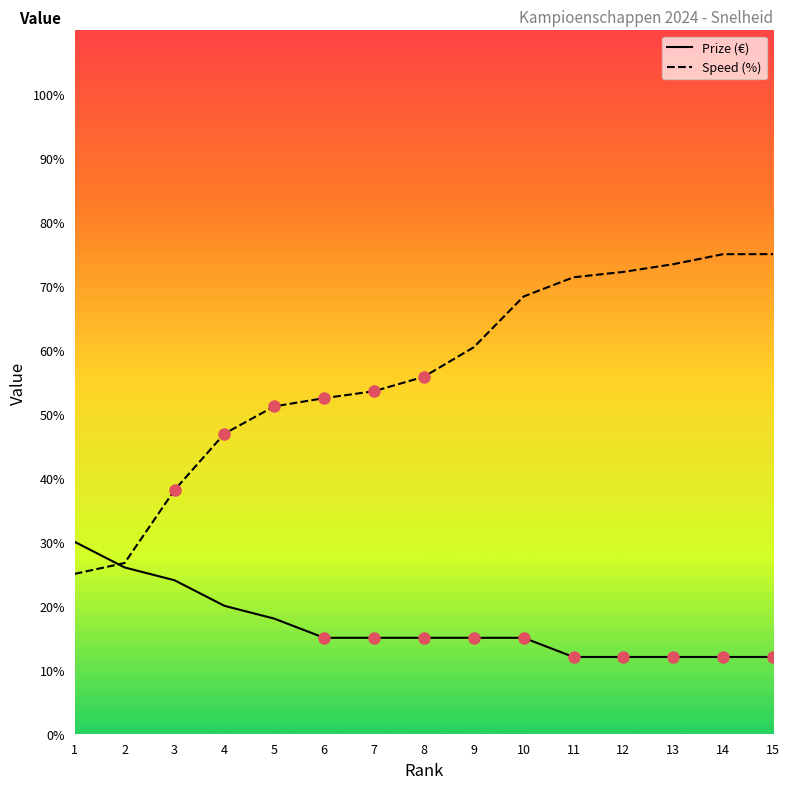

How many lines are shown in the chart?

2